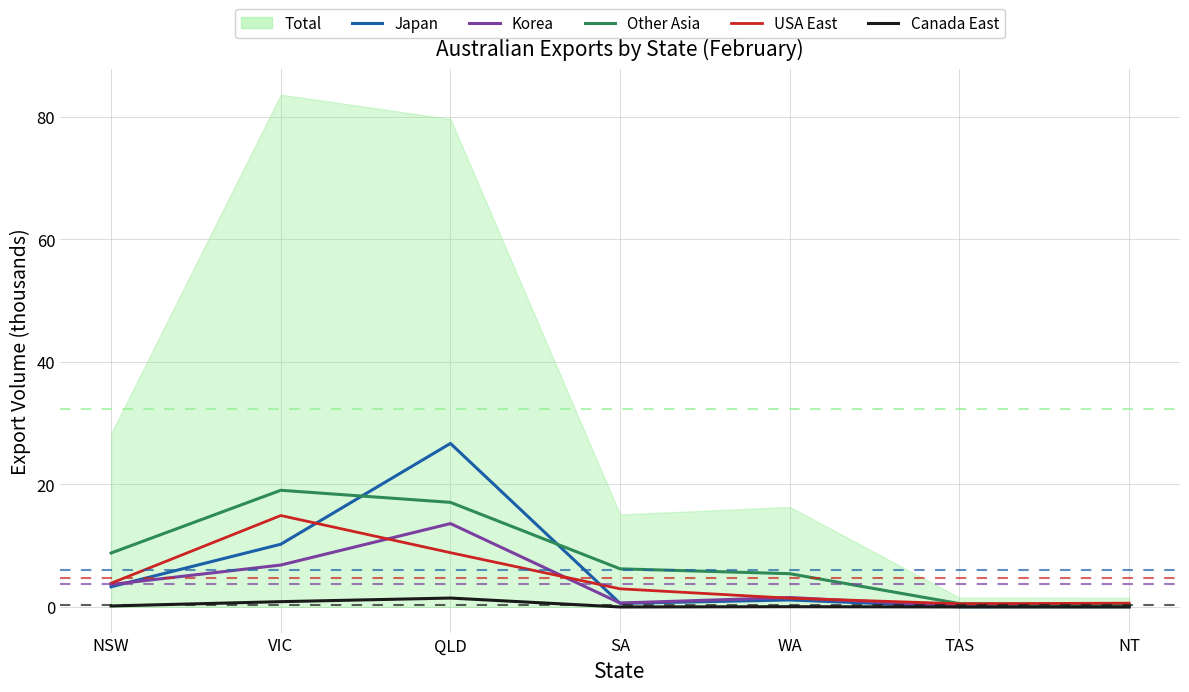

At which category is the sum across all series the highest?

QLD